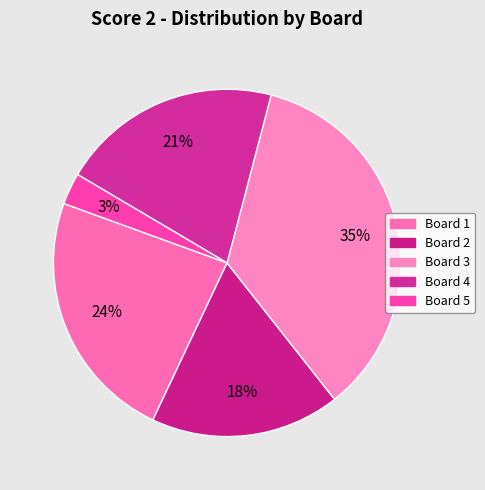

Count the number of slices in the pie.

5